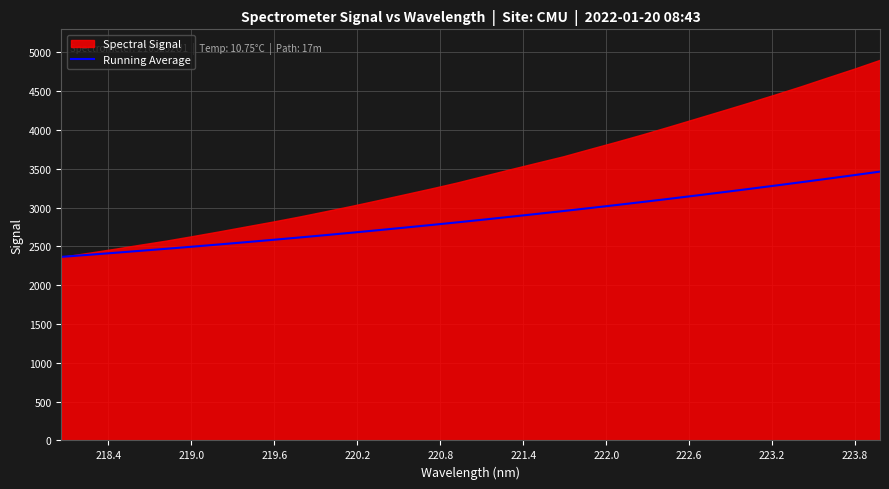

What is the minimum value for Running Average?

2365.2